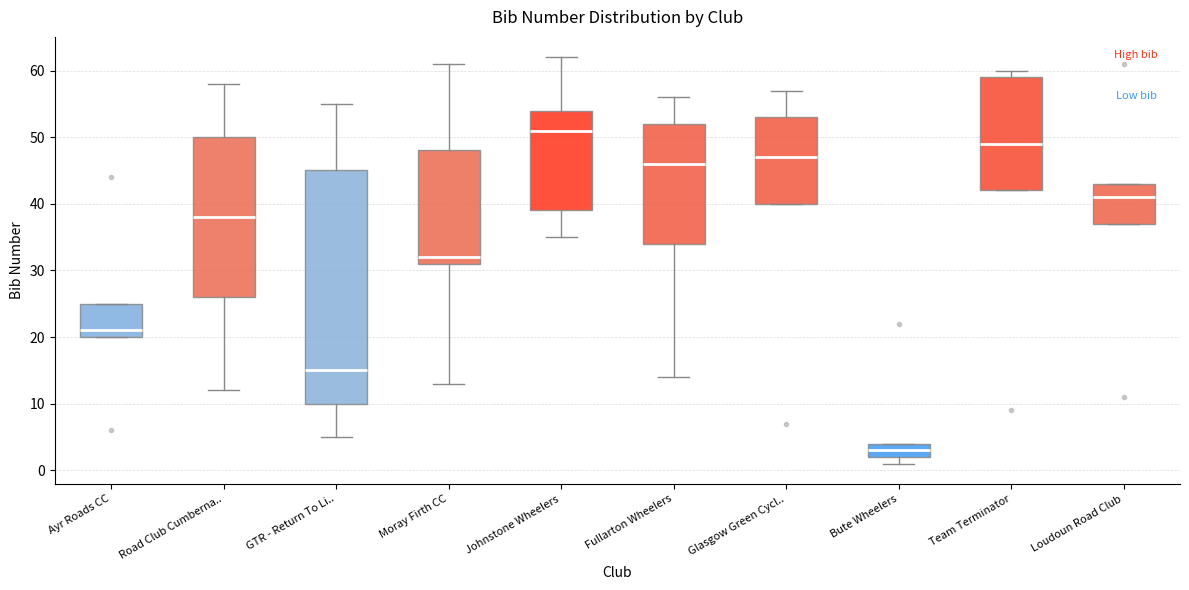

Which box has the highest median line?

Johnstone Wheelers